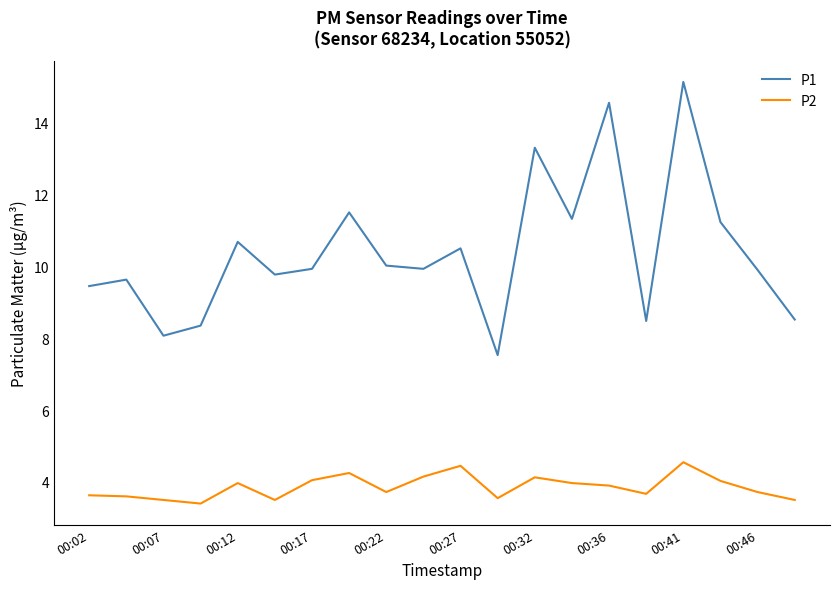

Which series has the largest total across all categories?

P1